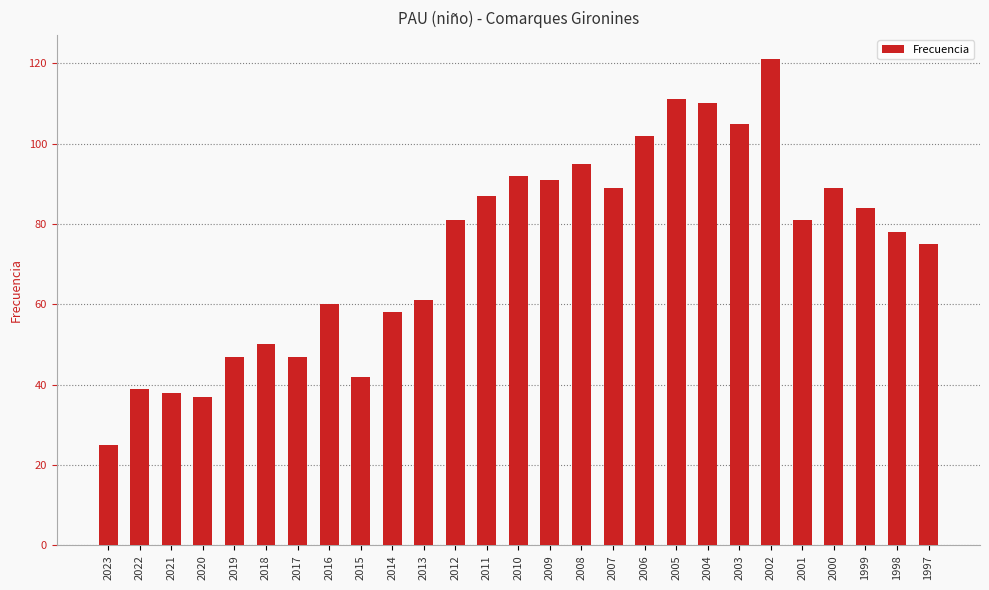

Which category has the lowest value across all series?

2023